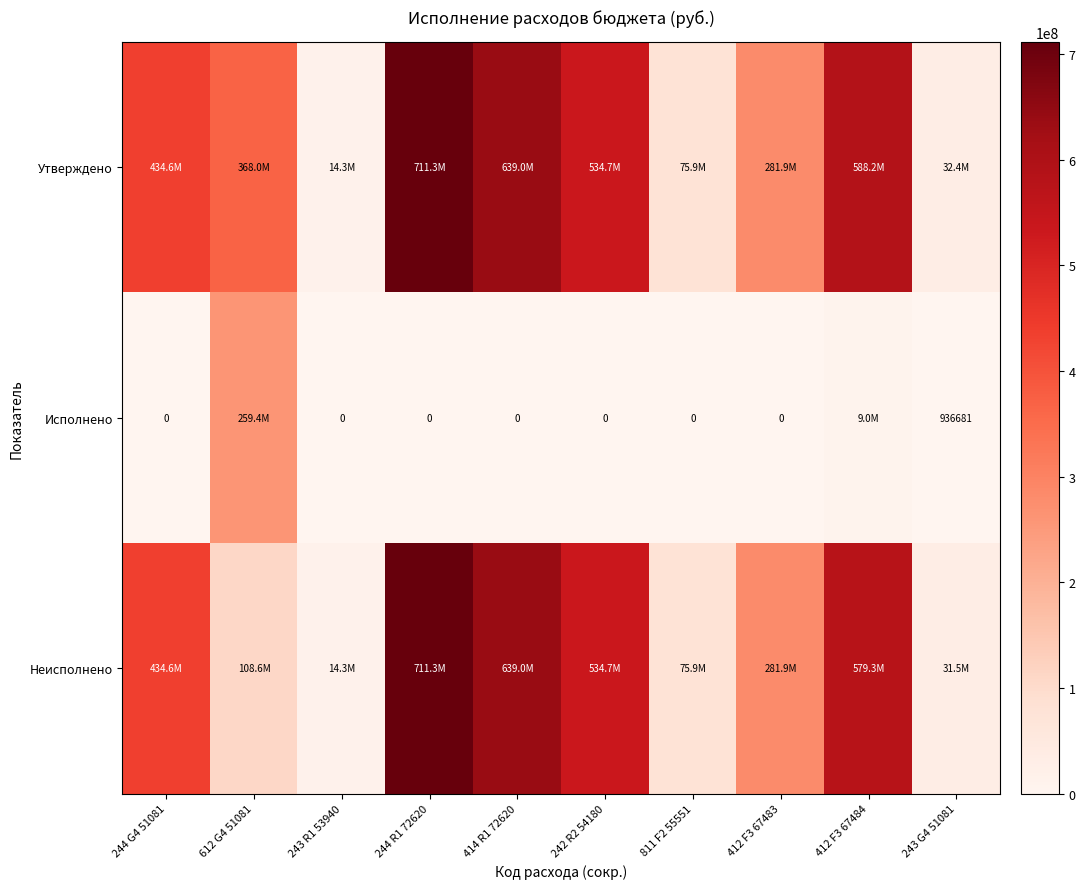

Is the value of Исполнено at 244 G4 51081 greater than the value of Неисполнено at 244 G4 51081?

No